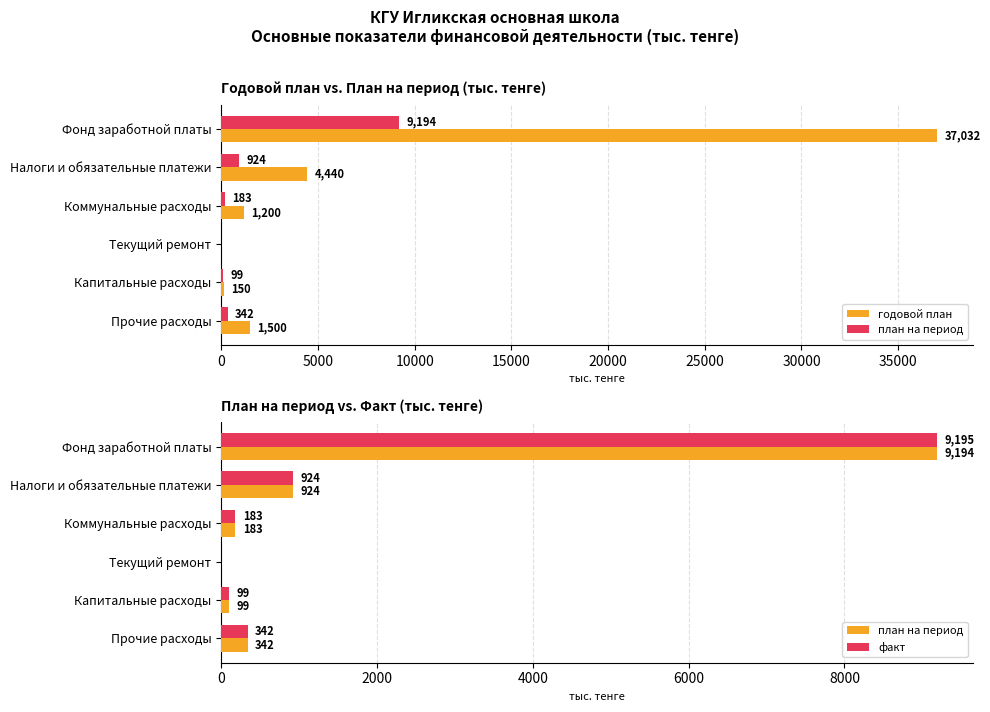

What is the average value of the план на период series?

1790